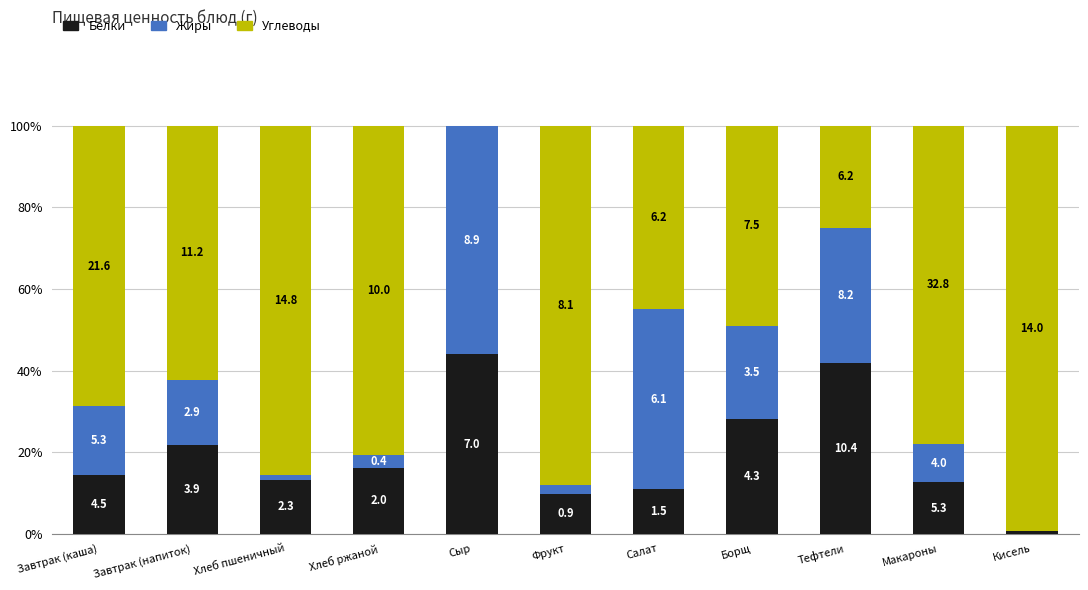

Are the bars horizontal?

No